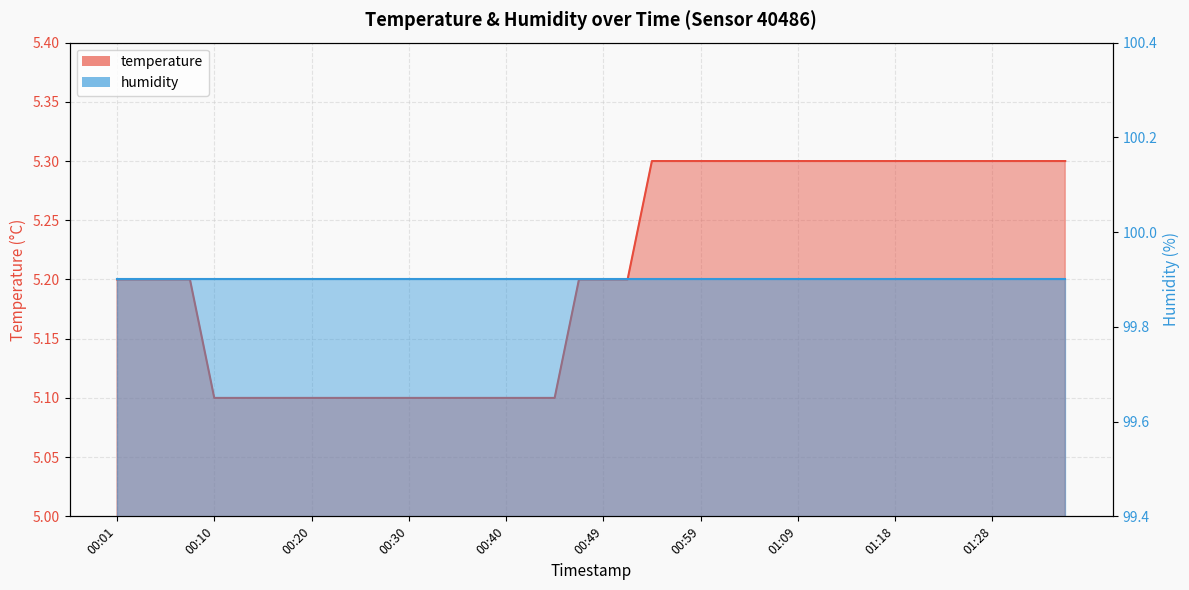

Which has a higher value, 00:54 or 00:40?

00:54